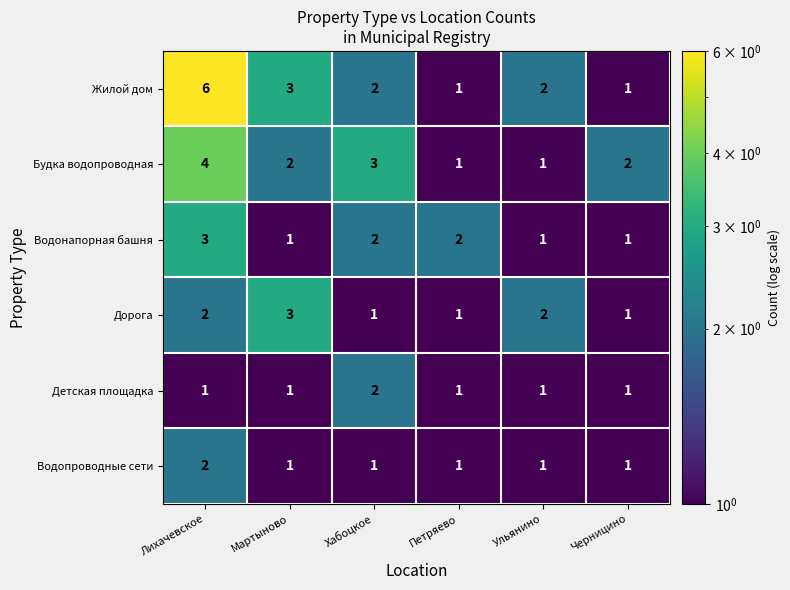

How many values in the Дорога series are below 2?

3